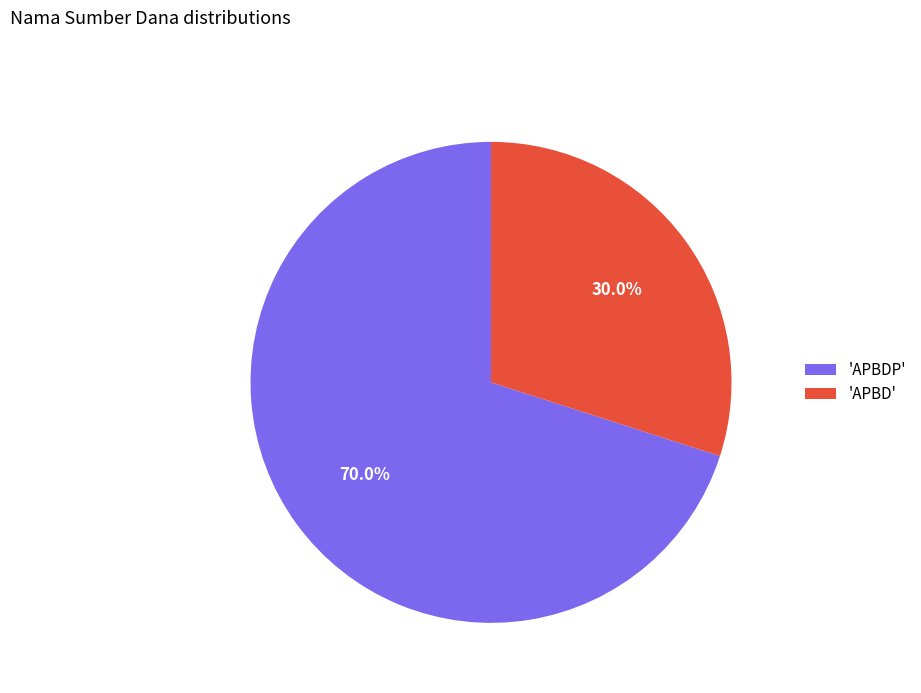

What is the smallest slice in the pie chart?

'APBD'